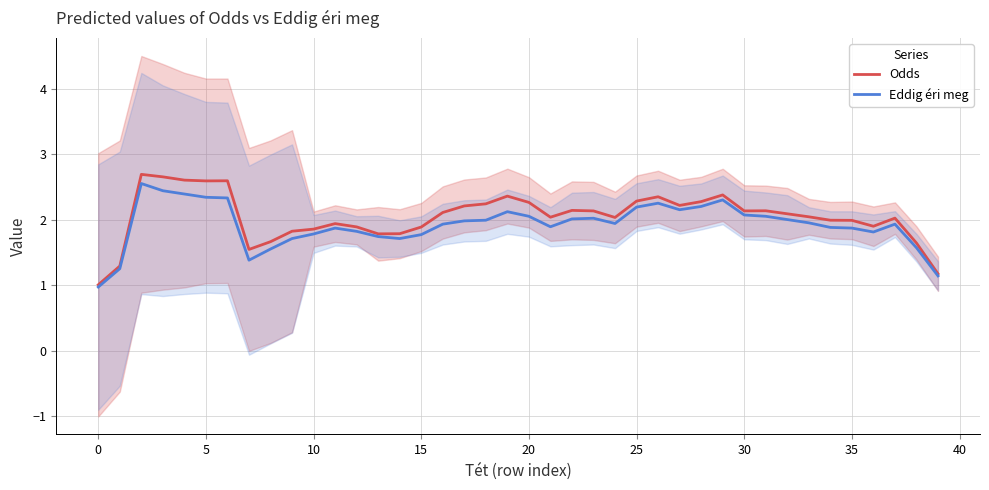

What is the sum of all Eddig éri meg values?

76.9